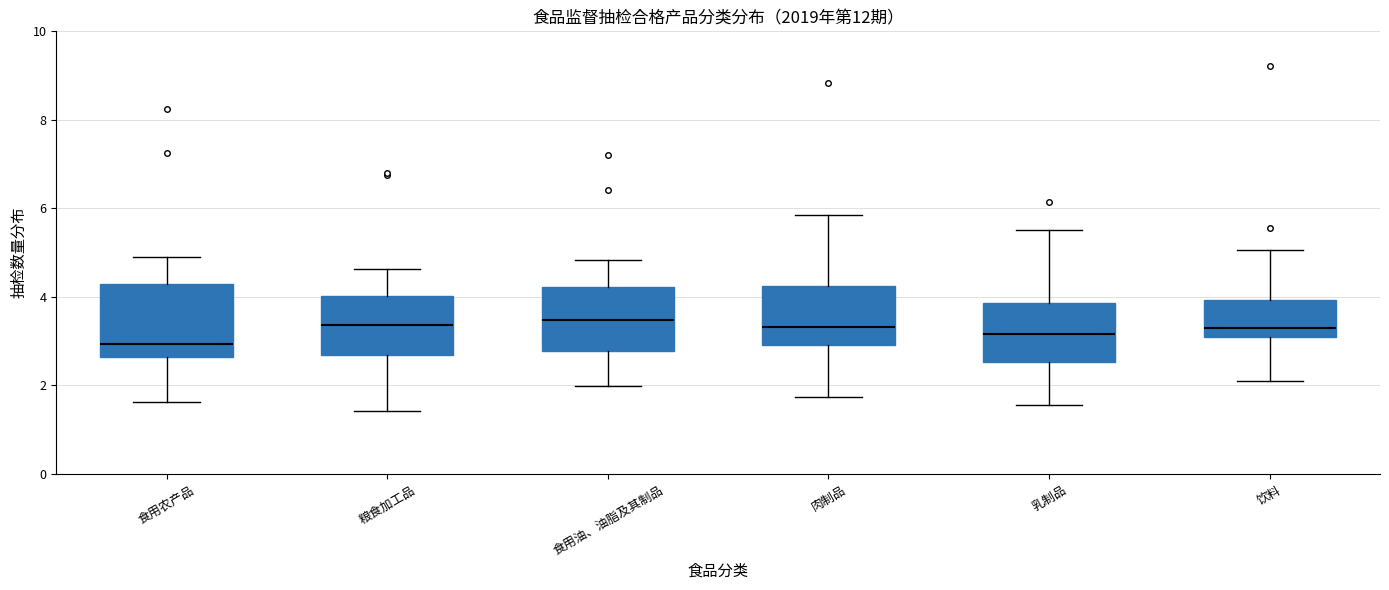

Comparing the boxes themselves (not the whiskers), which one is the tallest?

食用农产品